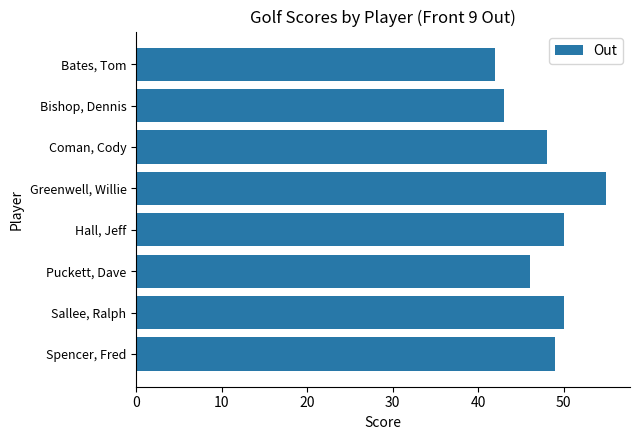

What is the difference between the values at Greenwell, Willie and Hall, Jeff?

5